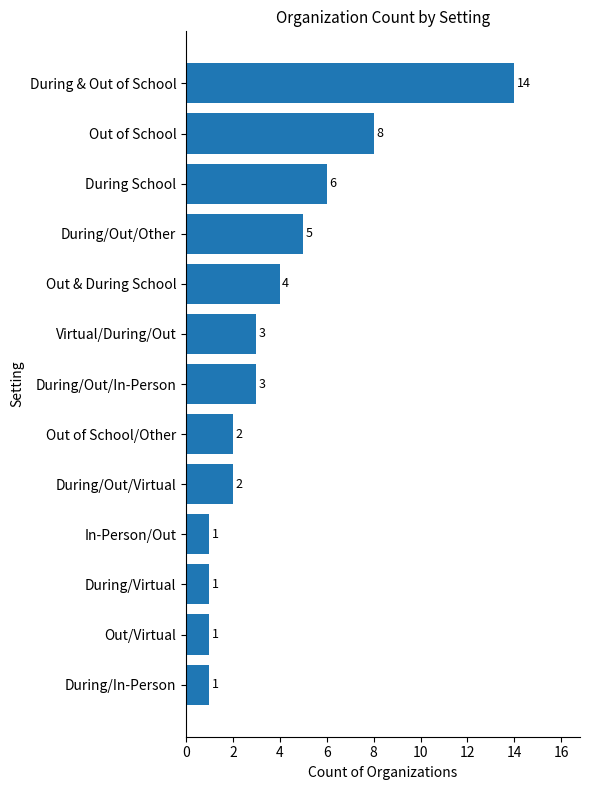

What is the change in value from During/In-Person to During/Out/In-Person?

+2